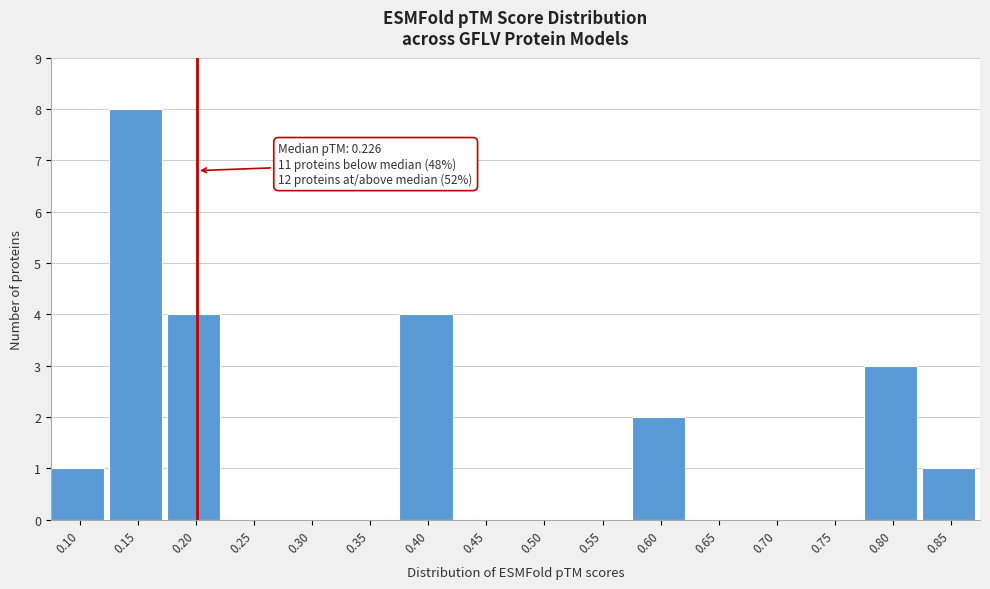

Reading left to right, list all the values displayed in this chart.

0.10=1	0.15=8	0.20=4	0.25=0	0.30=0	0.35=0	0.40=4	0.45=0	0.50=0	0.55=0	0.60=2	0.65=0	0.70=0	0.75=0	0.80=3	0.85=1